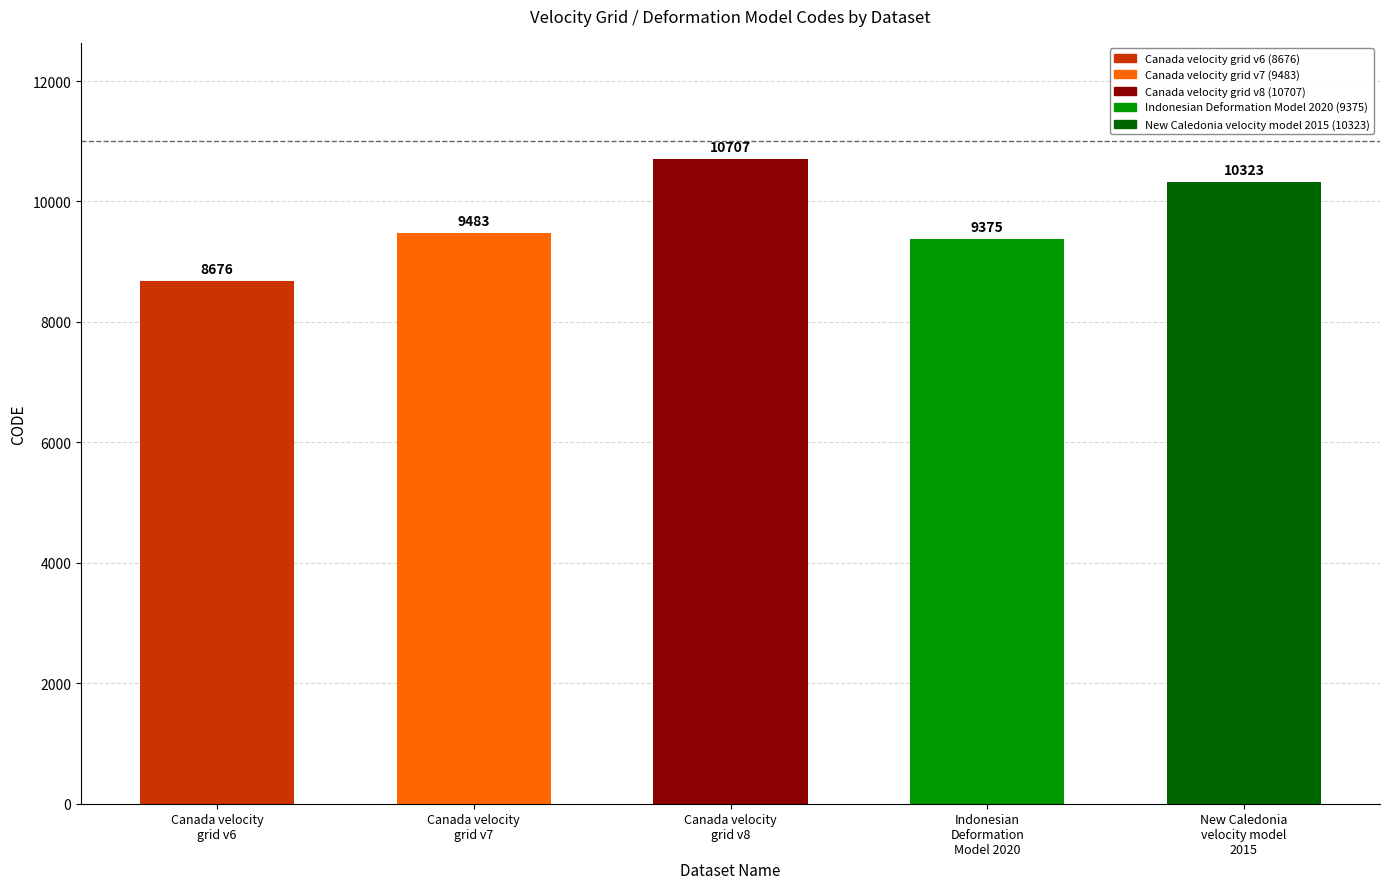

List the labels in order of value, largest first.

Canada velocity
grid v8, New Caledonia
velocity model
2015, Canada velocity
grid v7, Indonesian
Deformation
Model 2020, Canada velocity
grid v6